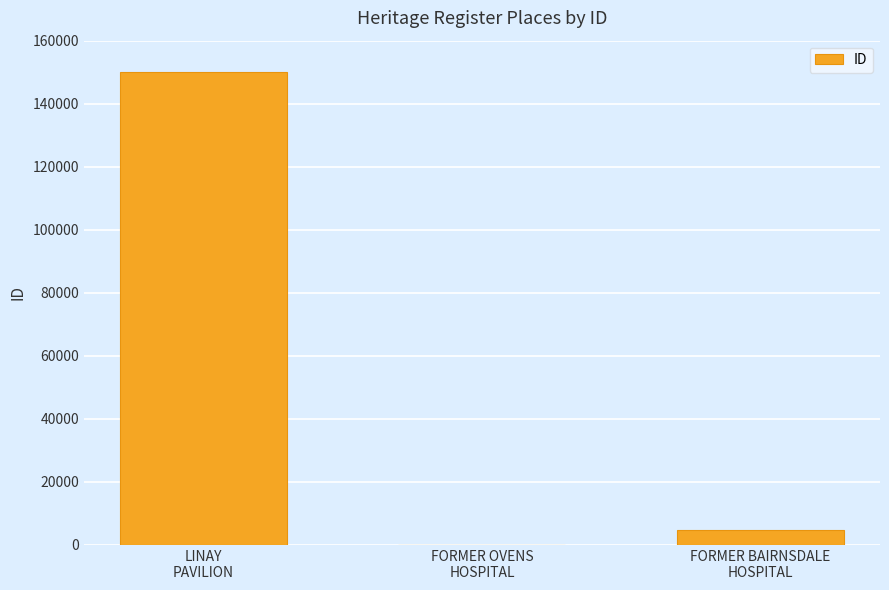

Reading left to right, extract all data points from this chart.

LINAY
PAVILION=149928	FORMER OVENS
HOSPITAL=100	FORMER BAIRNSDALE
HOSPITAL=4736